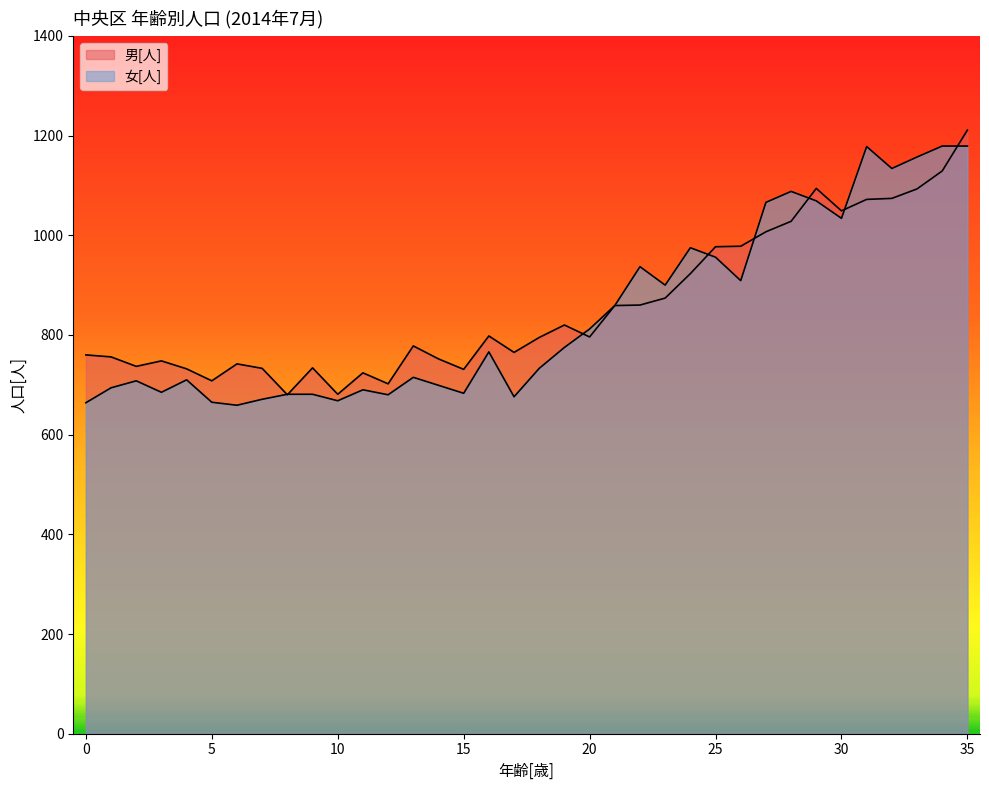

Count the number of categories in the chart.

36